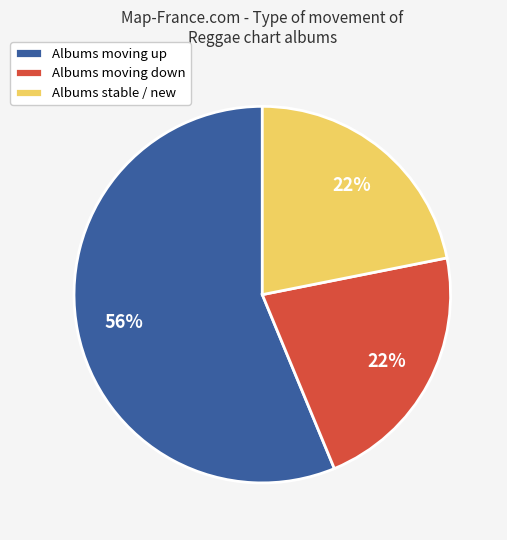

Is it true that Albums moving up is 56% of the pie?

True